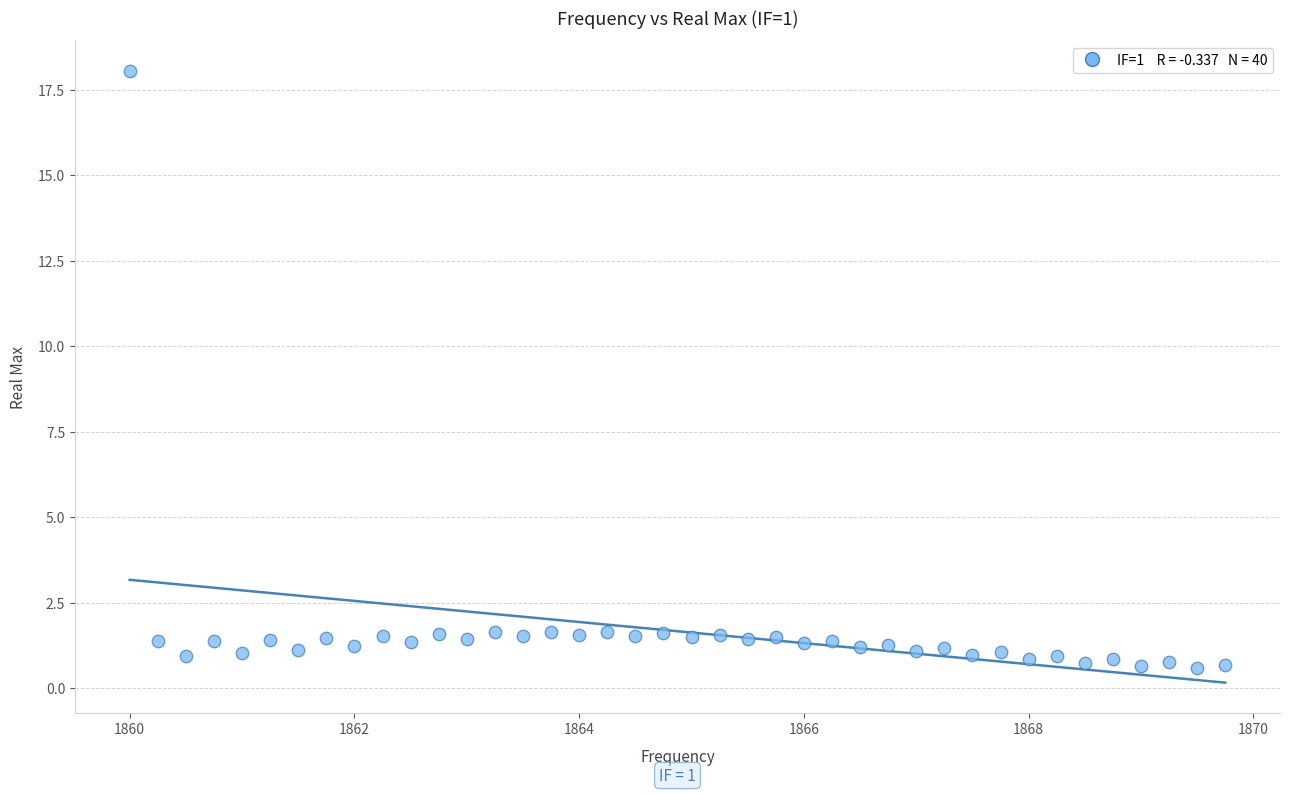

What is the range of Y values (max minus min)?

17.5